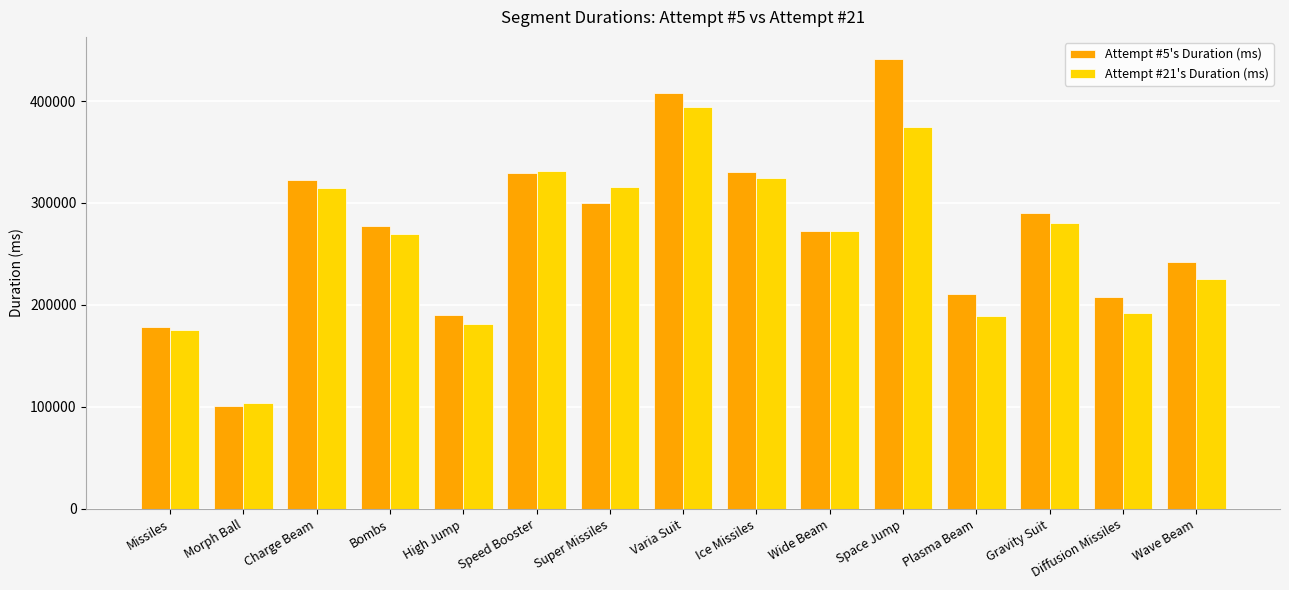

How many bars are there in each group?

2